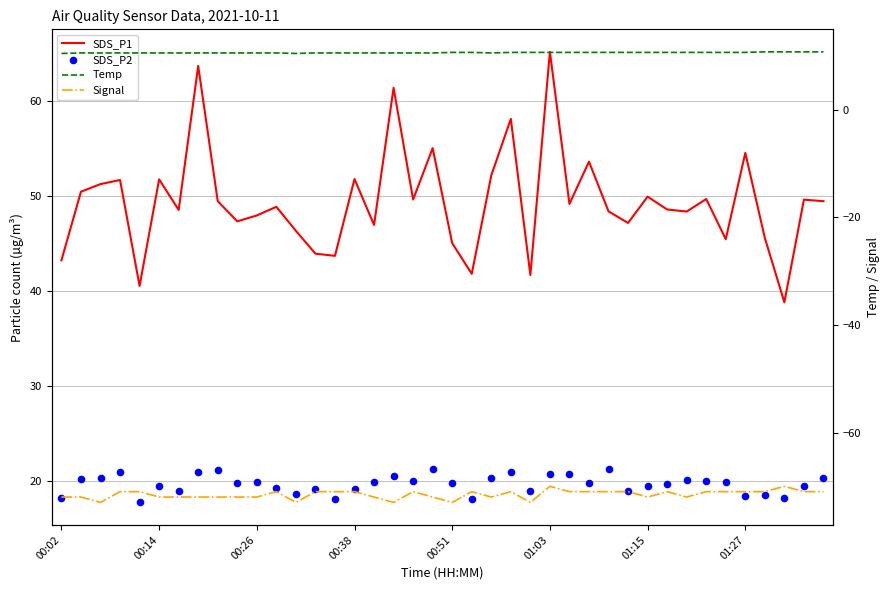

At which category is the sum across all series the highest?

01:03